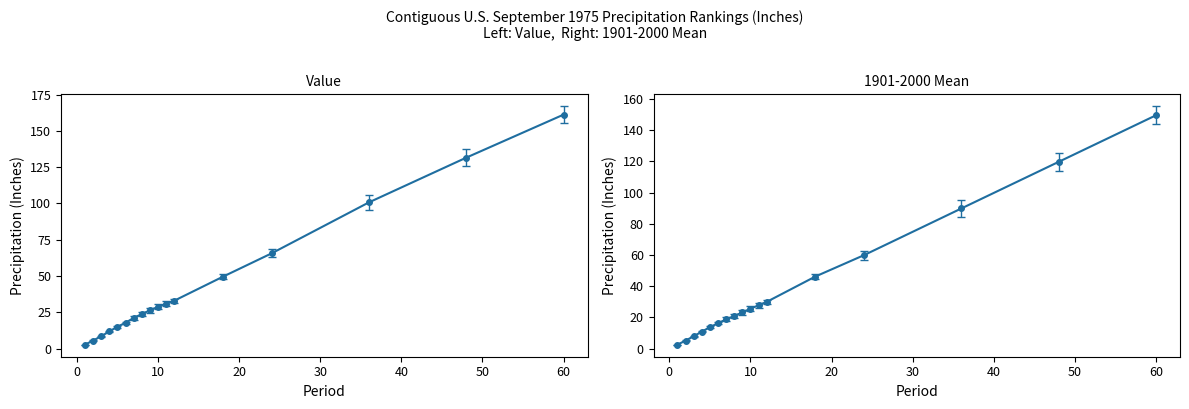

What are all the series names shown in the legend?

Value, 1901-2000 Mean